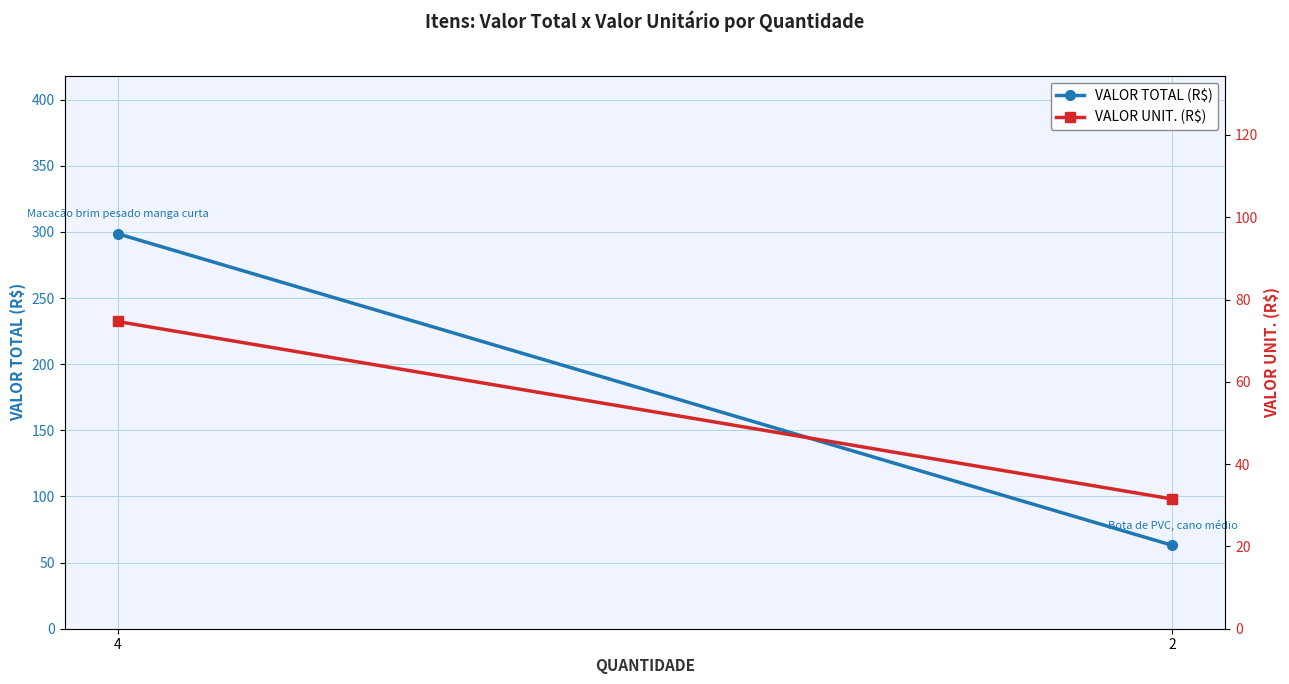

What is the lowest value of the VALOR UNIT. (R$) series?

31.5